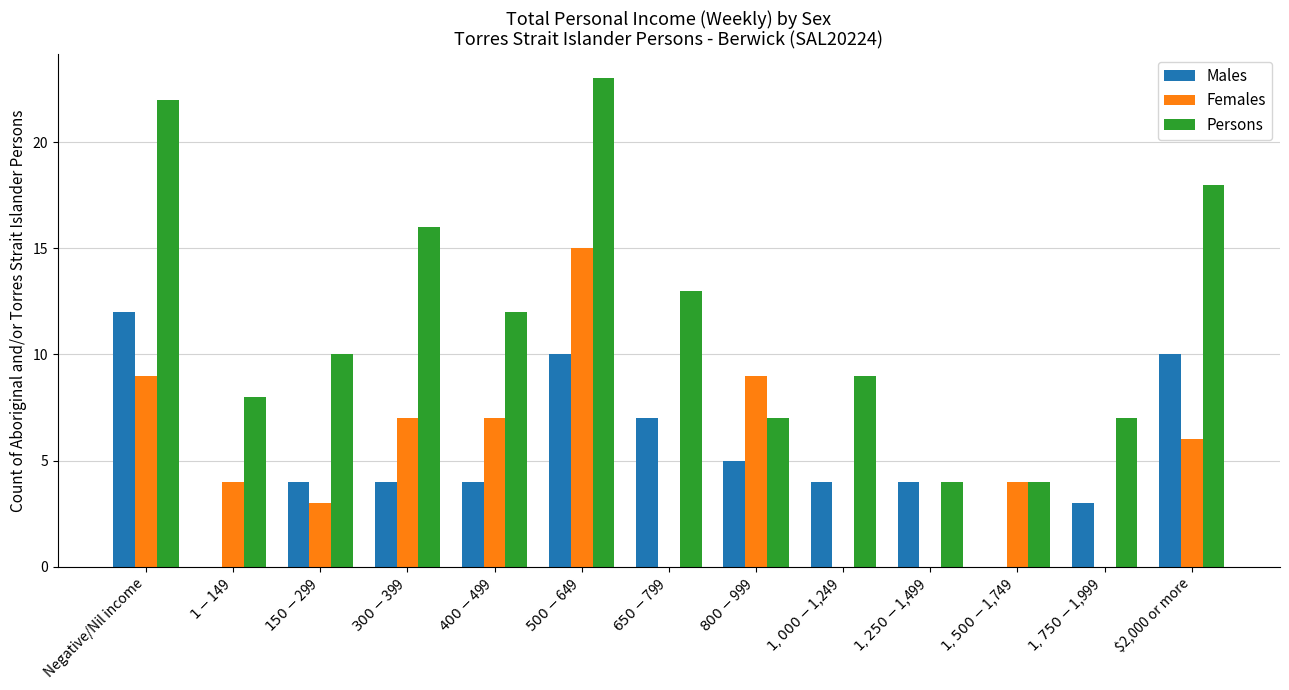

Where does the Males series first go above 4?

Negative/Nil income